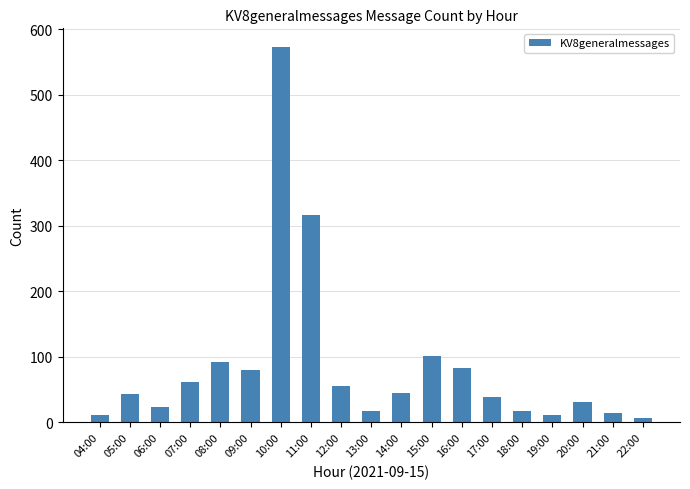

The chart shows a value of 11 at 19:00. True or false?

True